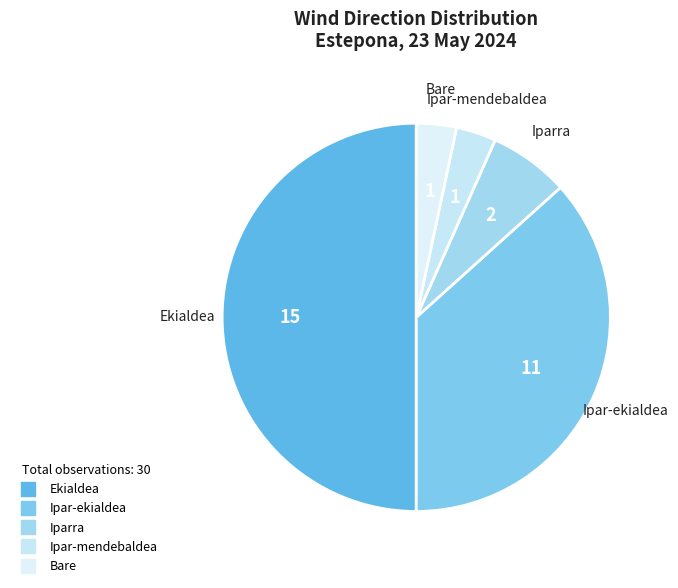

Do Ipar-ekialdea and Ipar-mendebaldea together represent more than half of the pie?

No